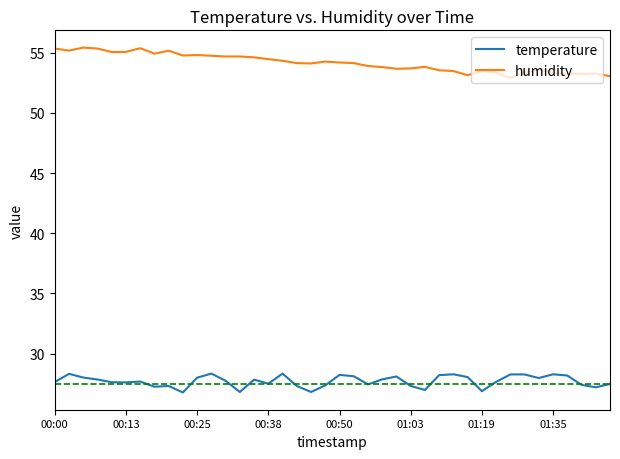

Which series has the largest total across all categories?

humidity